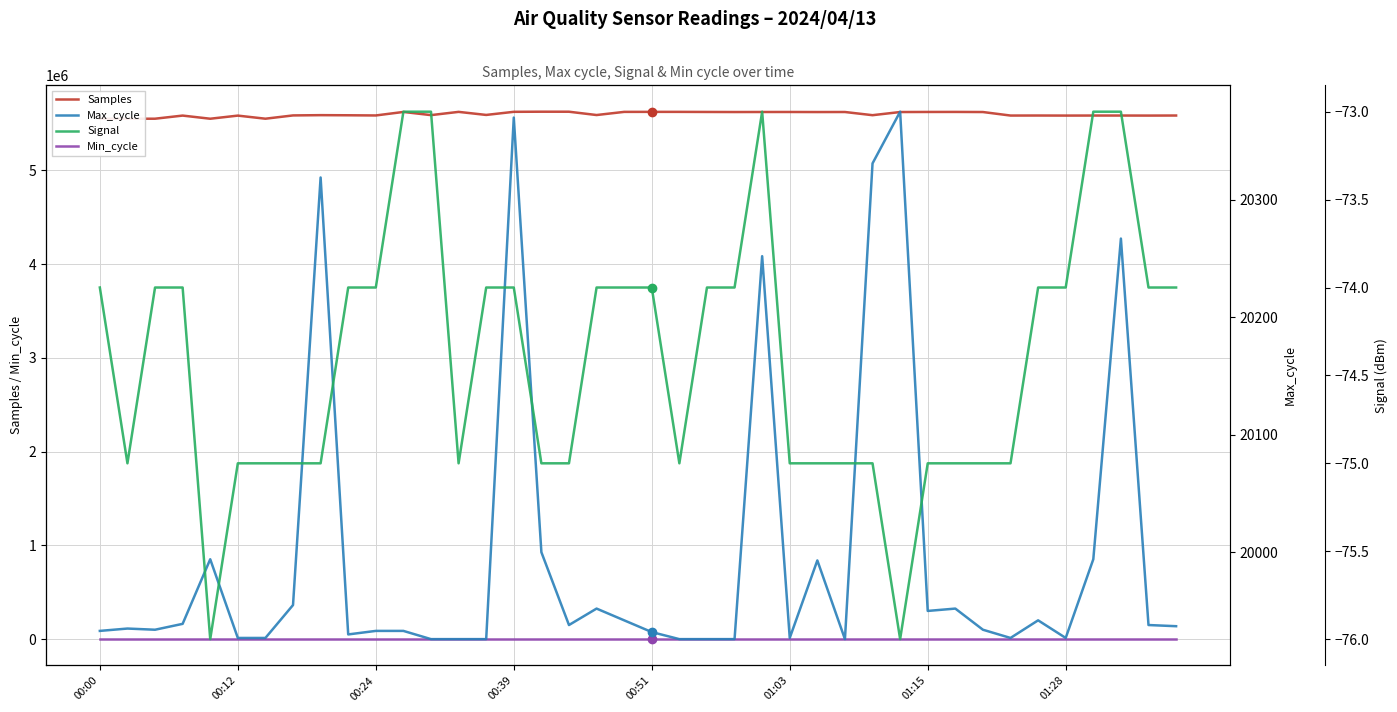

True or false: Max_cycle and Min_cycle intersect in this chart.

False